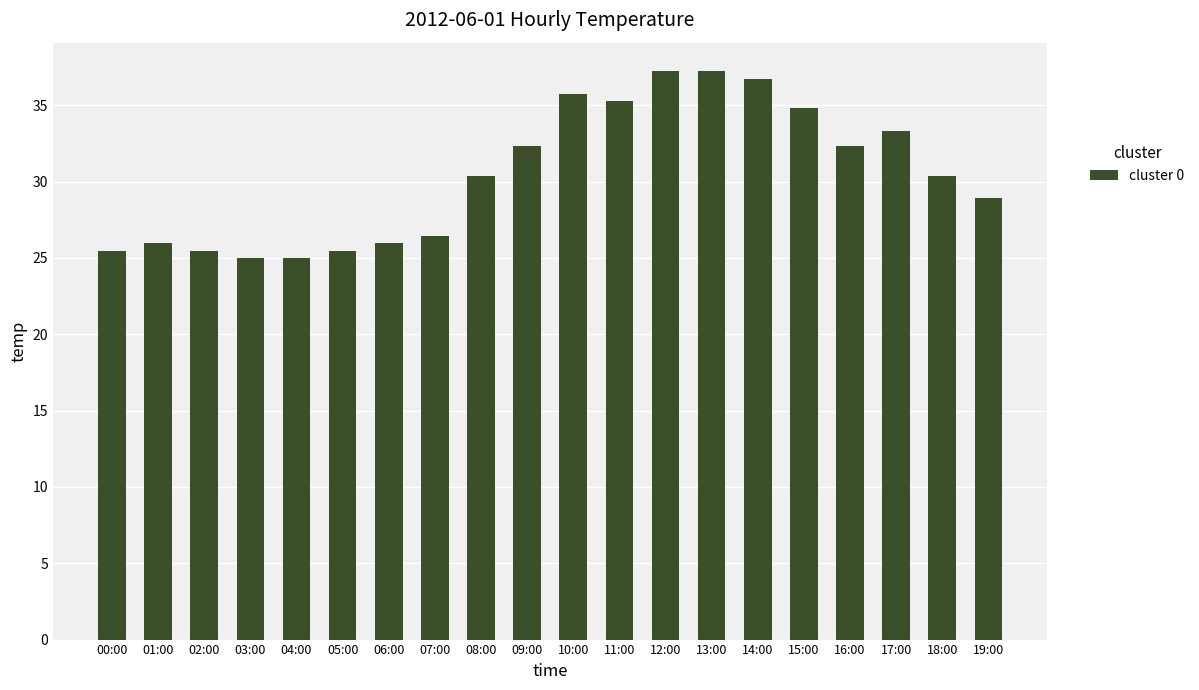

Reading left to right, extract all data points from this chart.

25.5	26.0	25.5	25.0	25.0	25.5	26.0	26.5	30.4	32.3	35.8	35.3	37.2	37.2	36.8	34.8	32.3	33.3	30.4	28.9